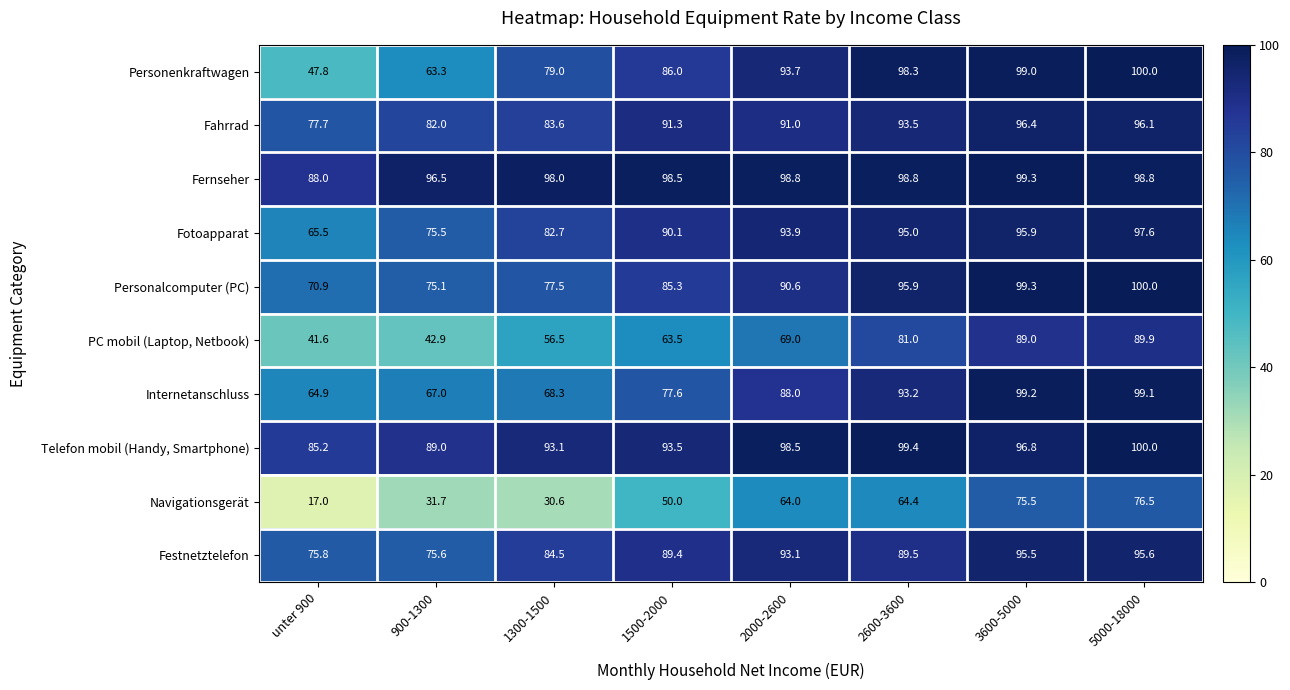

The value of Personalcomputer (PC) at 5000-18000 is 154.3. True or false?

False